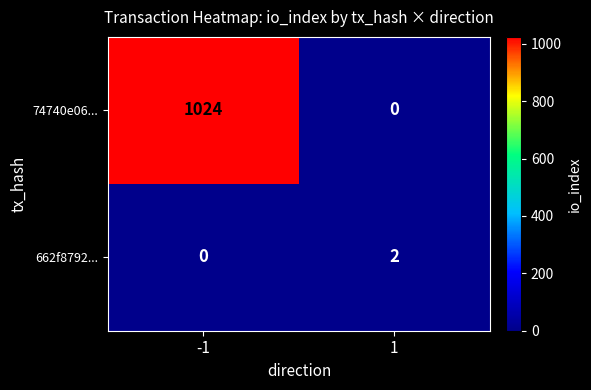

Reading left to right, extract all data points from this chart.

74740e06...: -1=1024	1=0
662f8792...: -1=0	1=2